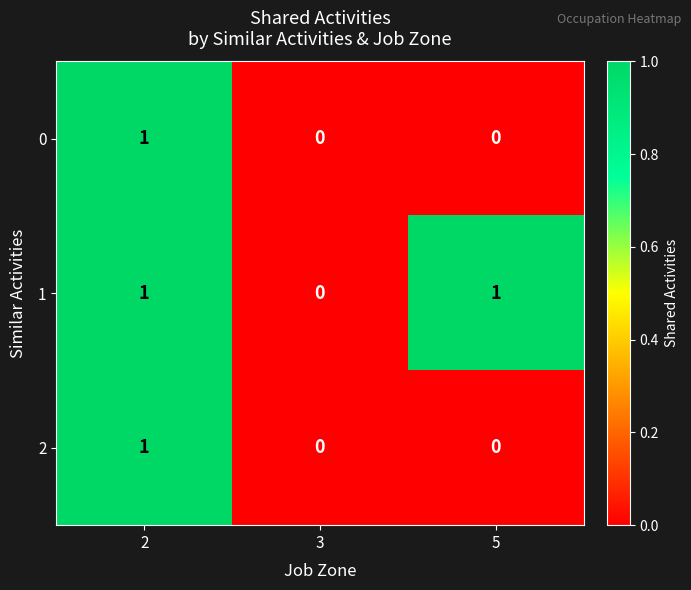

Count the 2 values in the range 0 to 1.

3